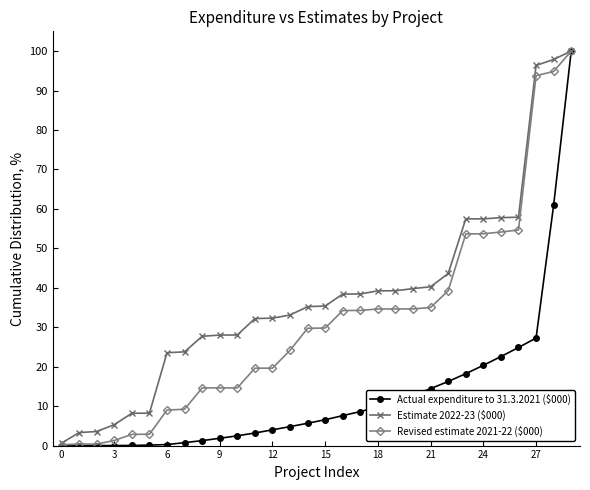

How many data points does each series have?

30